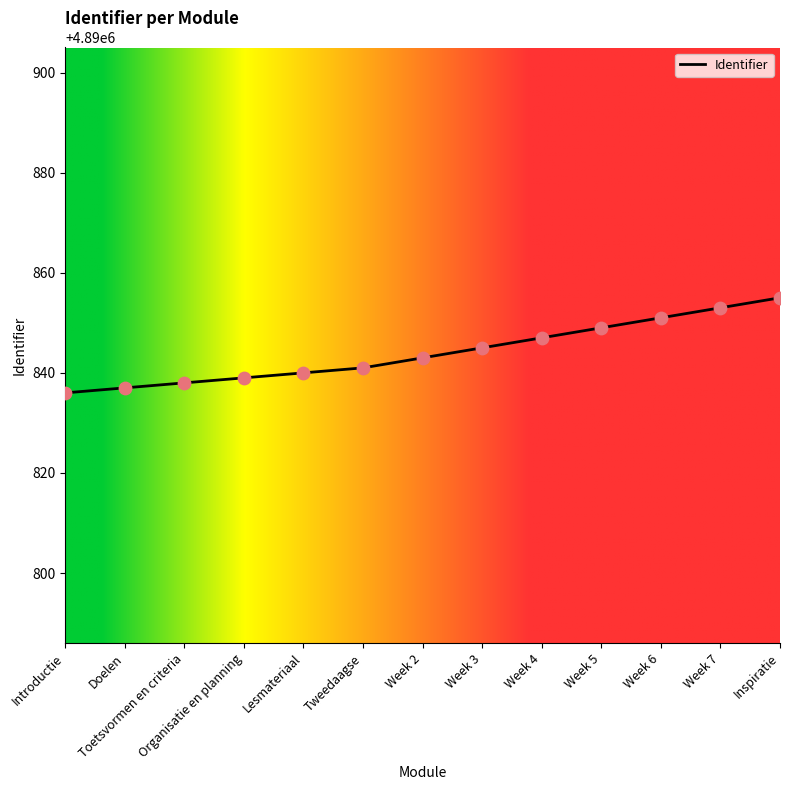

Which has a higher value, Week 5 or Week 3?

Week 5